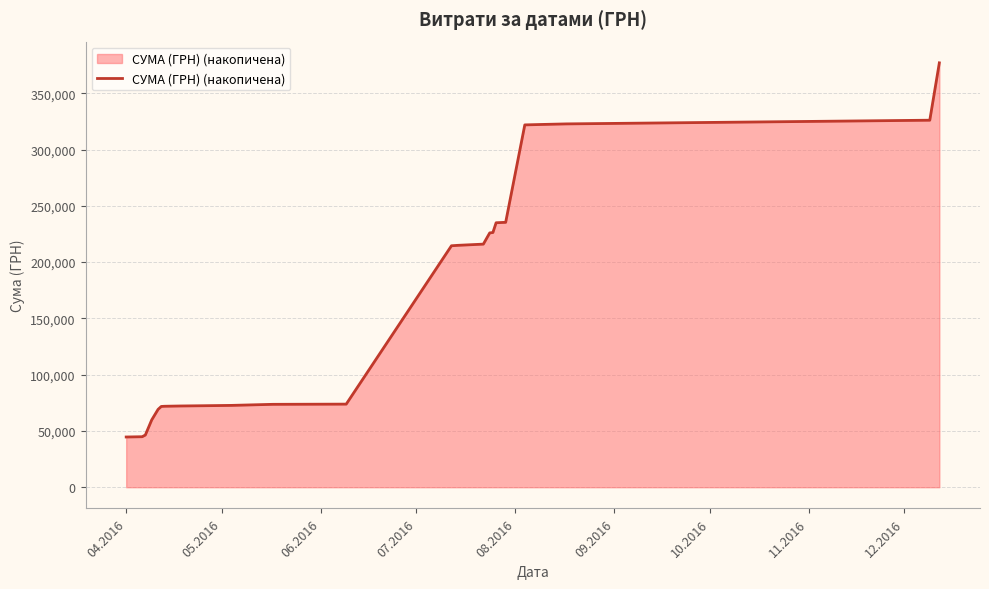

What is the maximum value shown in the chart?

377077.4